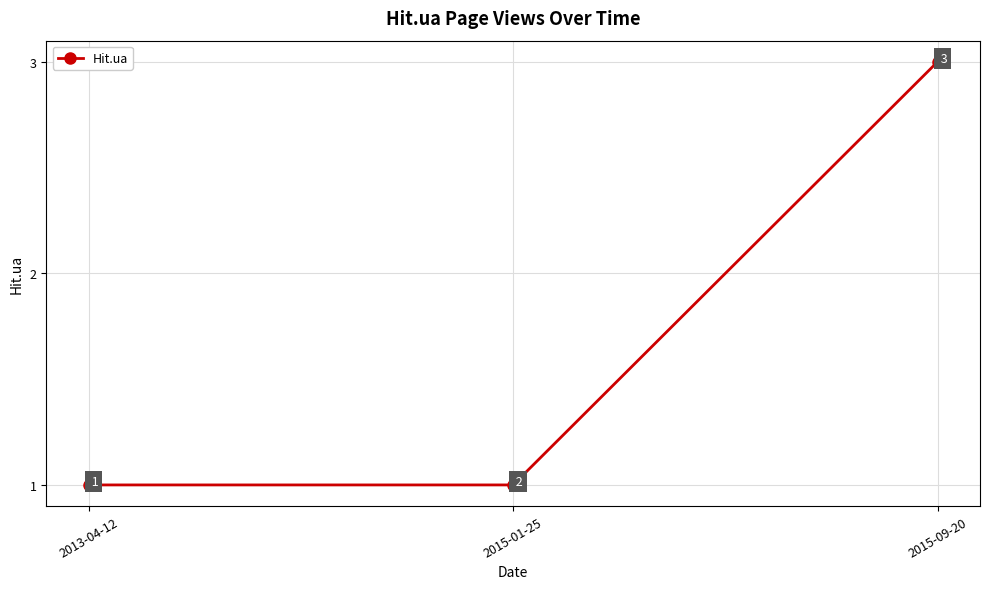

How many lines are shown in the chart?

1